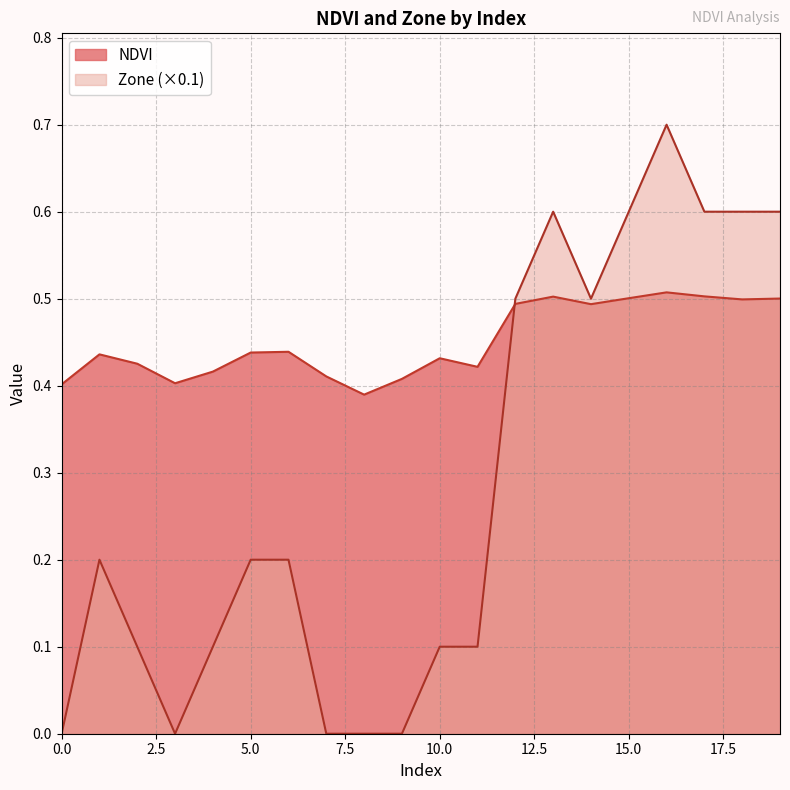

Rank the series by their maximum value, from lowest to highest.

NDVI, Zone (×0.1)